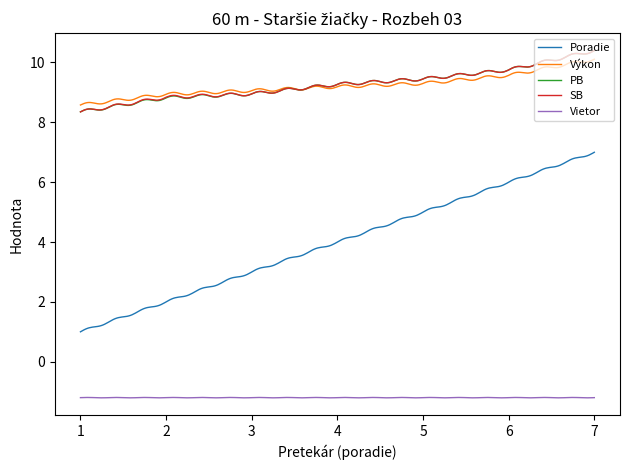

True or false: PB and Vietor cross at least once.

False